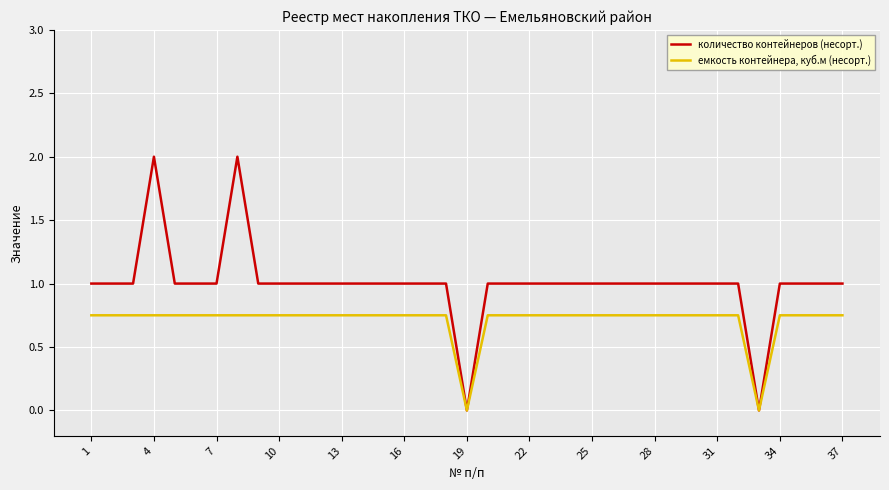

Rank the series by their average value, from highest to lowest.

количество контейнеров (несорт.), емкость контейнера, куб.м (несорт.)